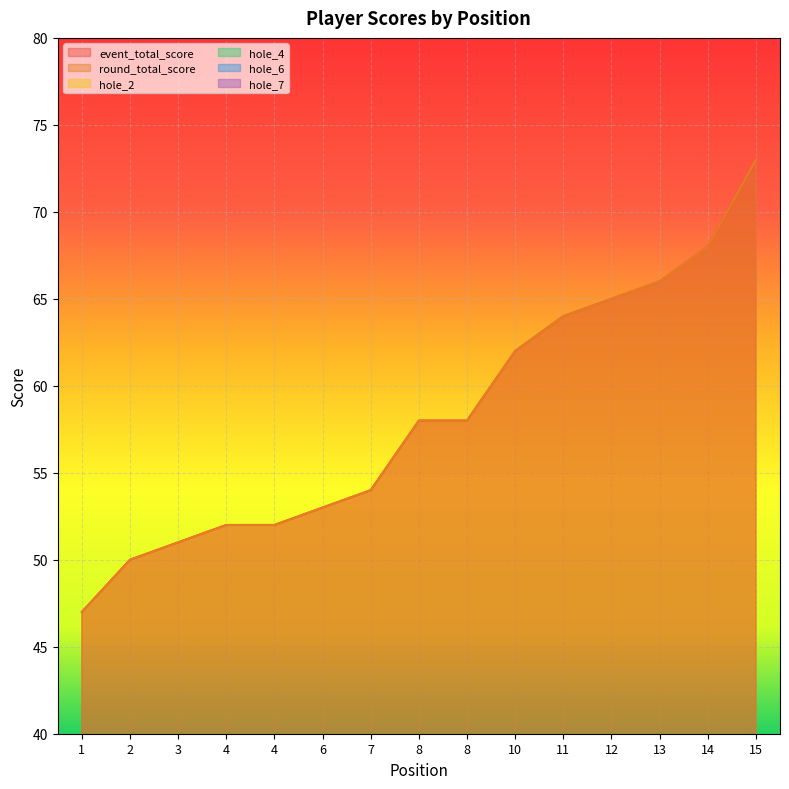

Where does the round_total_score series first go above 58?

10